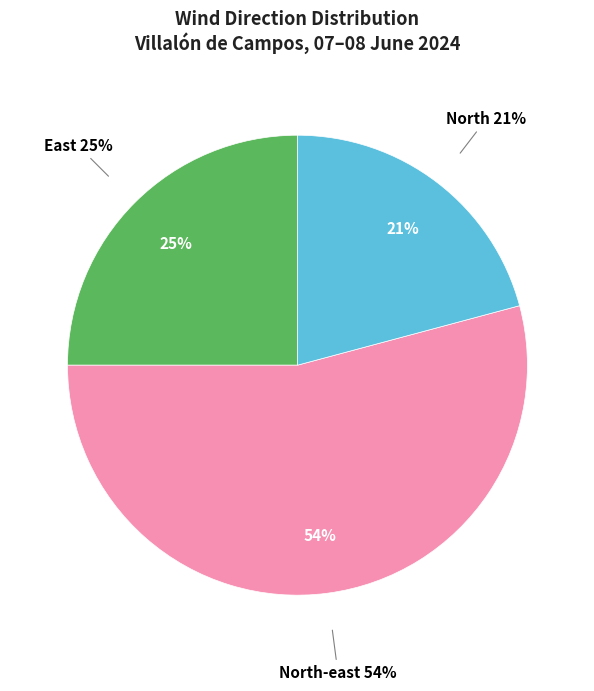

Which category has the biggest portion of the pie?

North-east